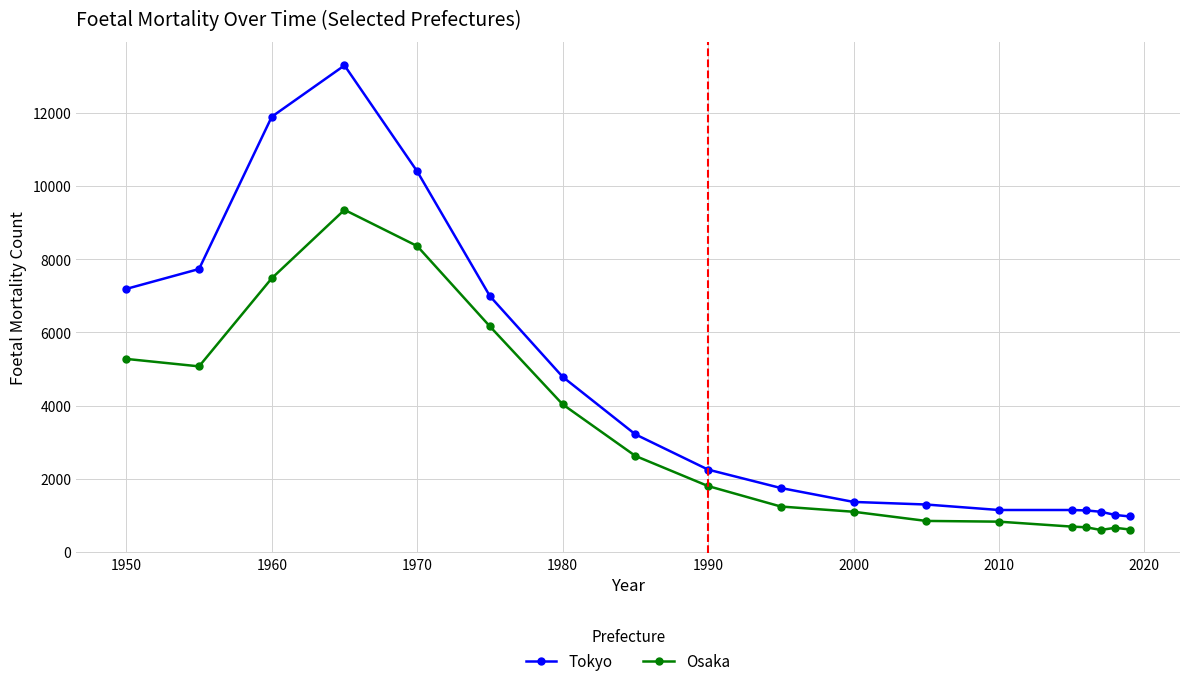

Does the chart have visible grid lines?

Yes